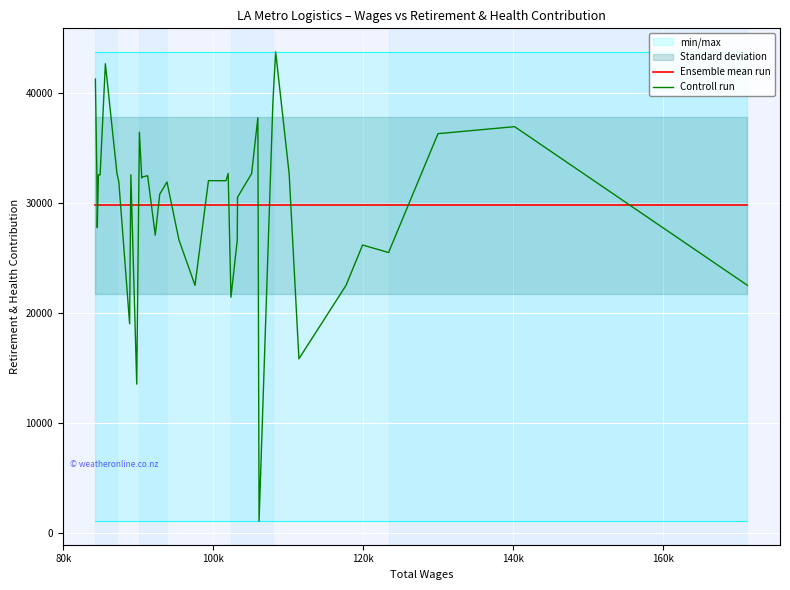

What is the minimum value for Controll run?

1073.0